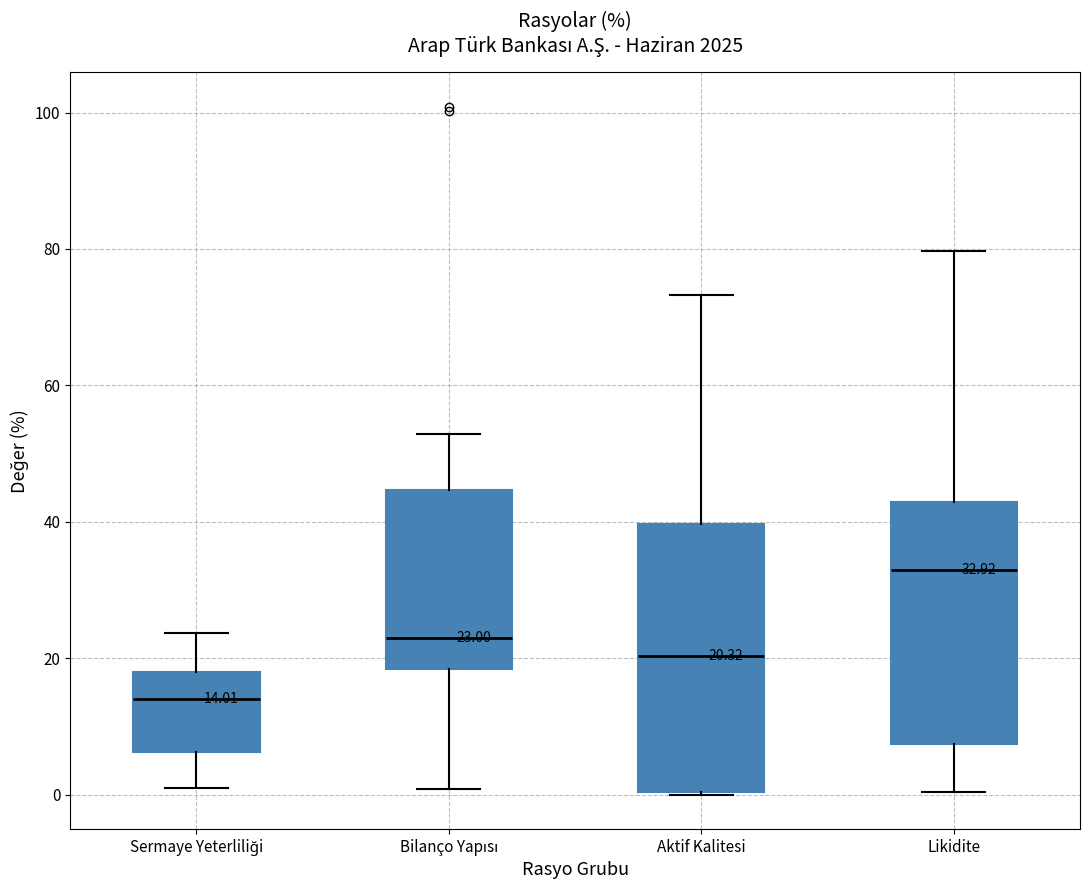

Which box is the tallest, from its lower edge to its upper edge?

Aktif Kalitesi